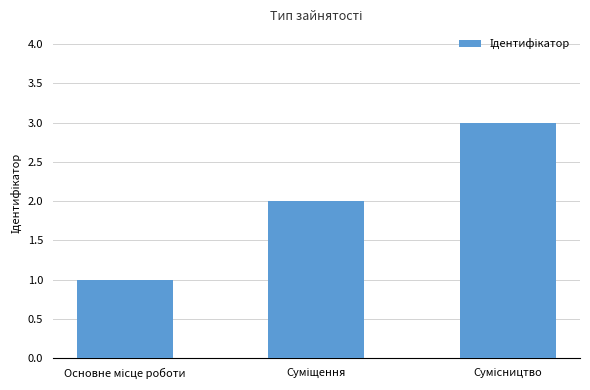

What is the maximum value shown in the chart?

3